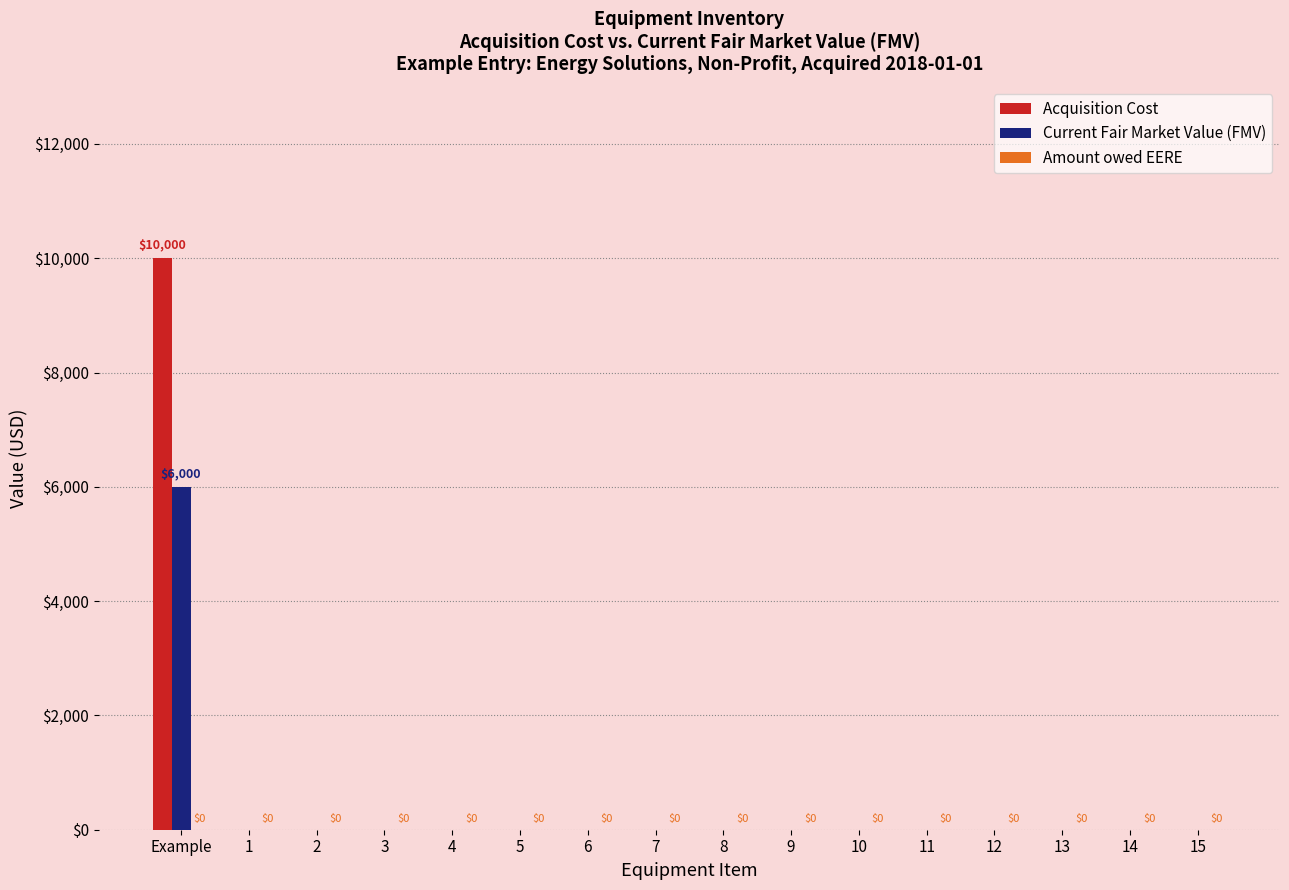

True or false: Acquisition Cost has a value of 6180 at 11.

False